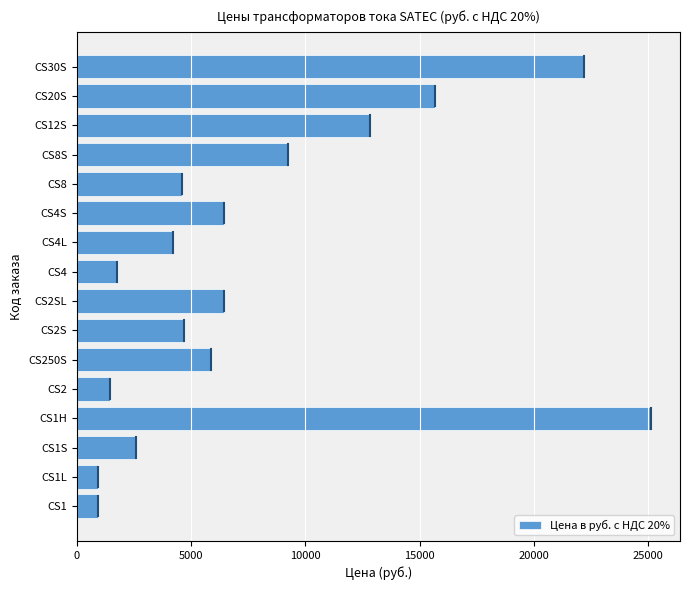

What is the sum of all values?

124937